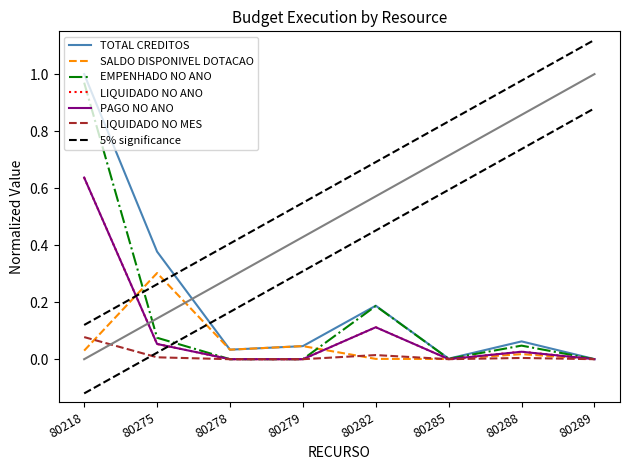

True or false: LIQUIDADO NO MES and PAGO NO ANO intersect in this chart.

False